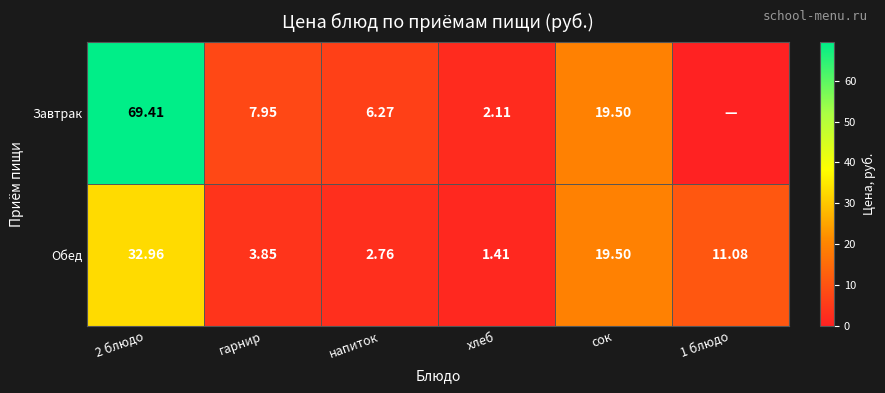

At which category is the sum across all series the highest?

2 блюдо